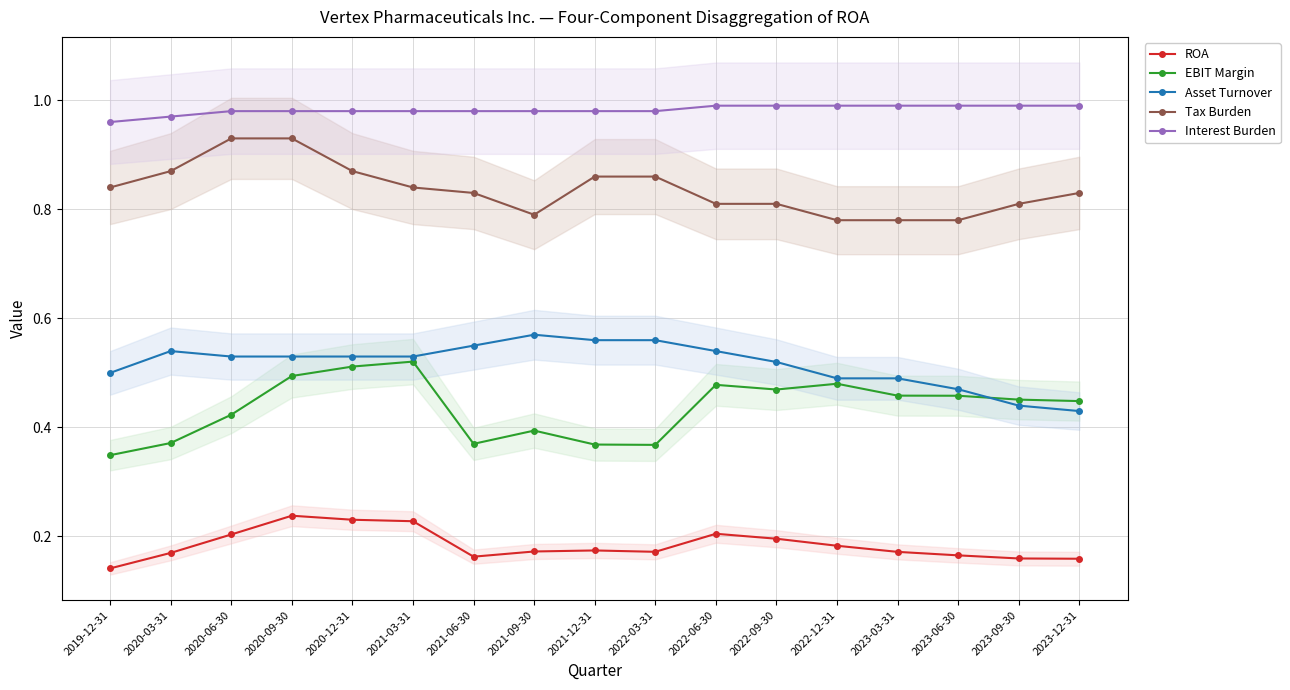

Which series has the largest total across all categories?

Interest Burden